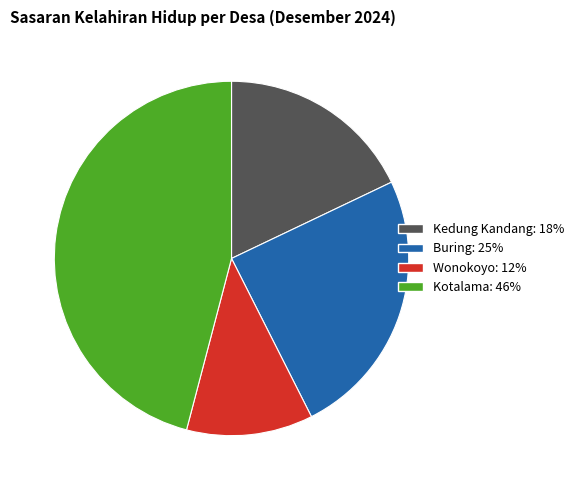

Is Buring the majority of the pie?

No